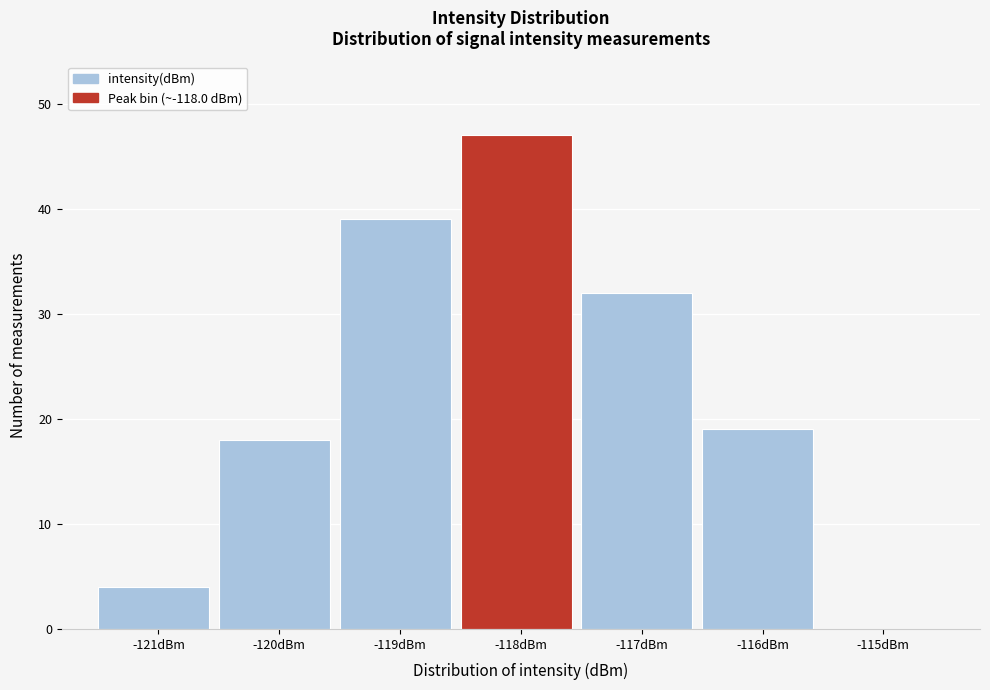

Reading left to right, list all the values displayed in this chart.

-121dBm=4	-120dBm=18	-119dBm=39	-118dBm=47	-117dBm=32	-116dBm=19	-115dBm=0